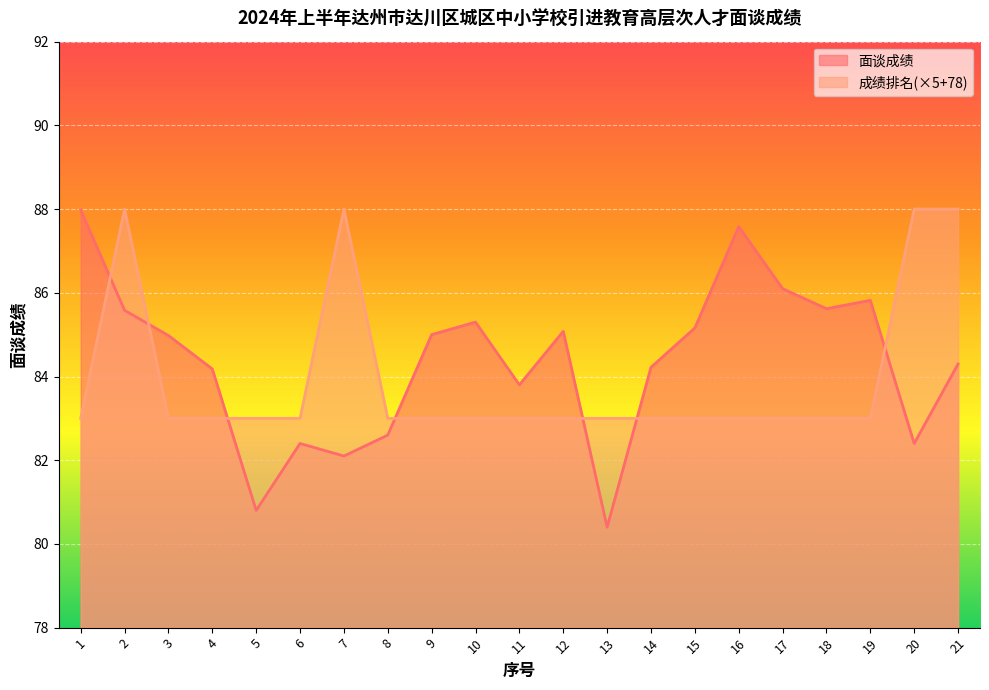

What is the minimum value shown in the chart?

80.4